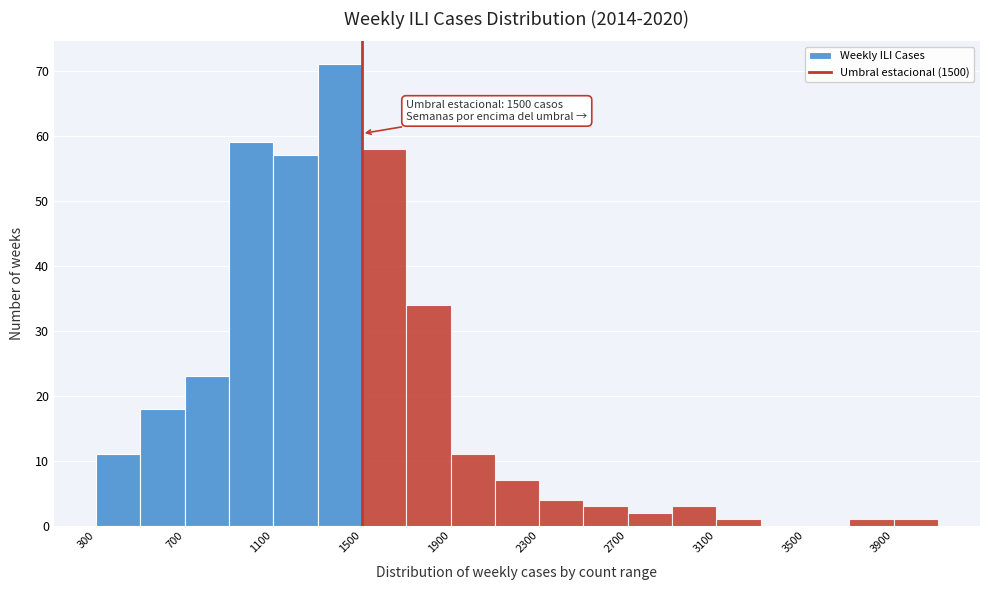

Over which range of the x-axis is the bar tallest?

1300 to 1500